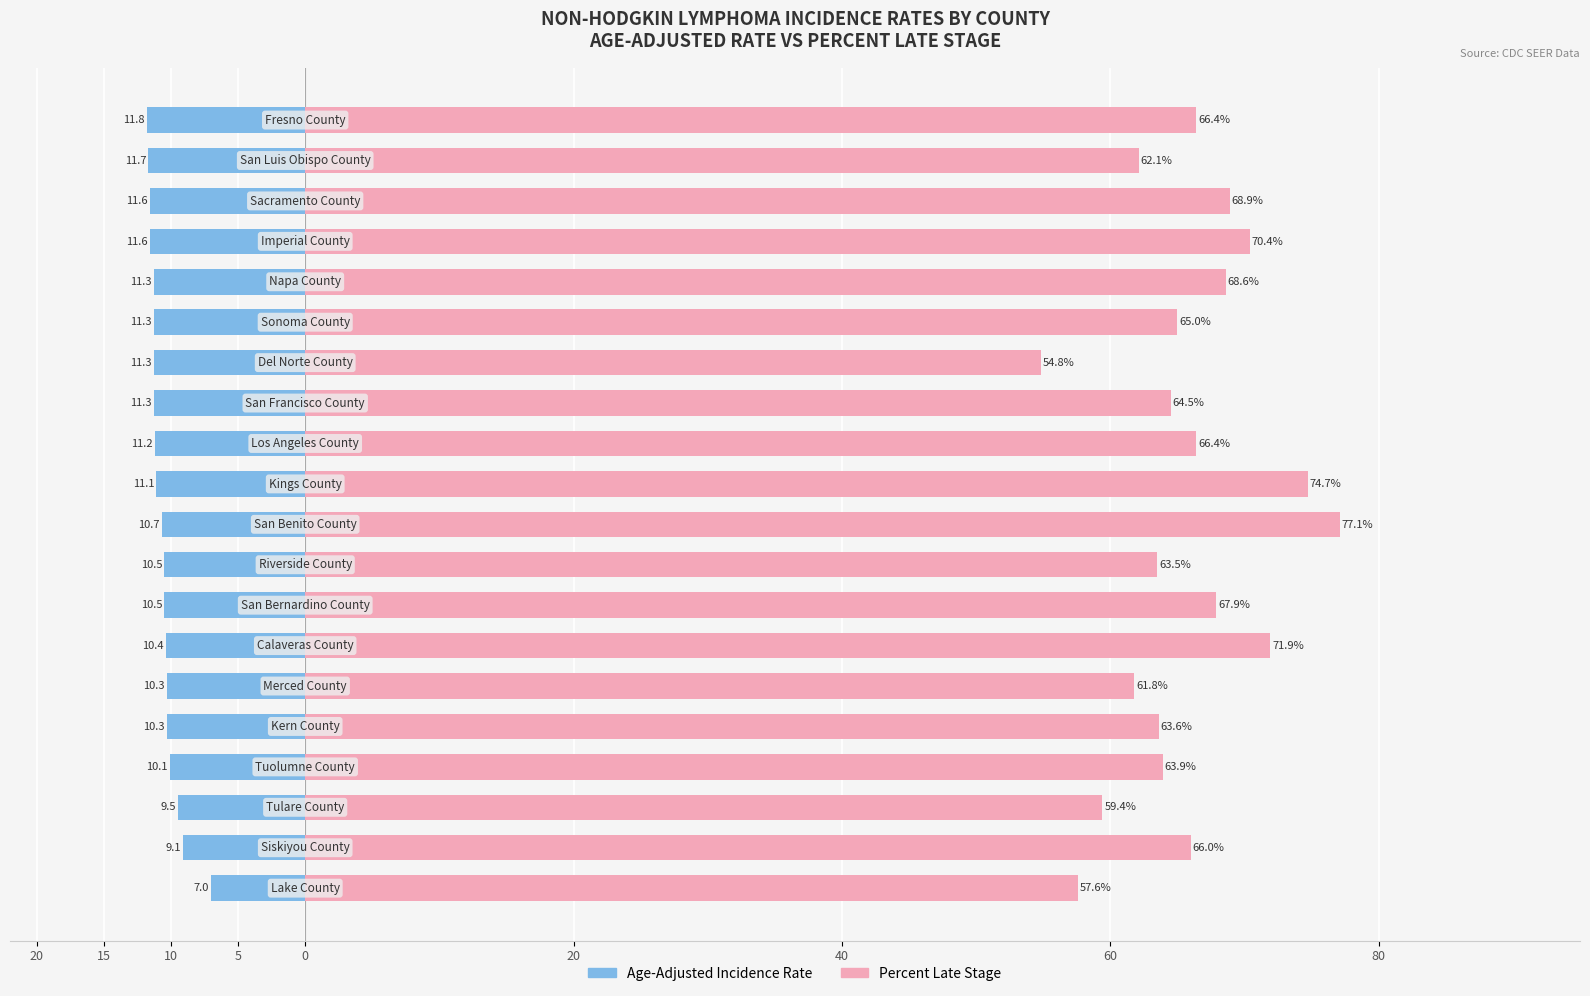

Which series changed the most between 12 and 17?

Percent Late Stage